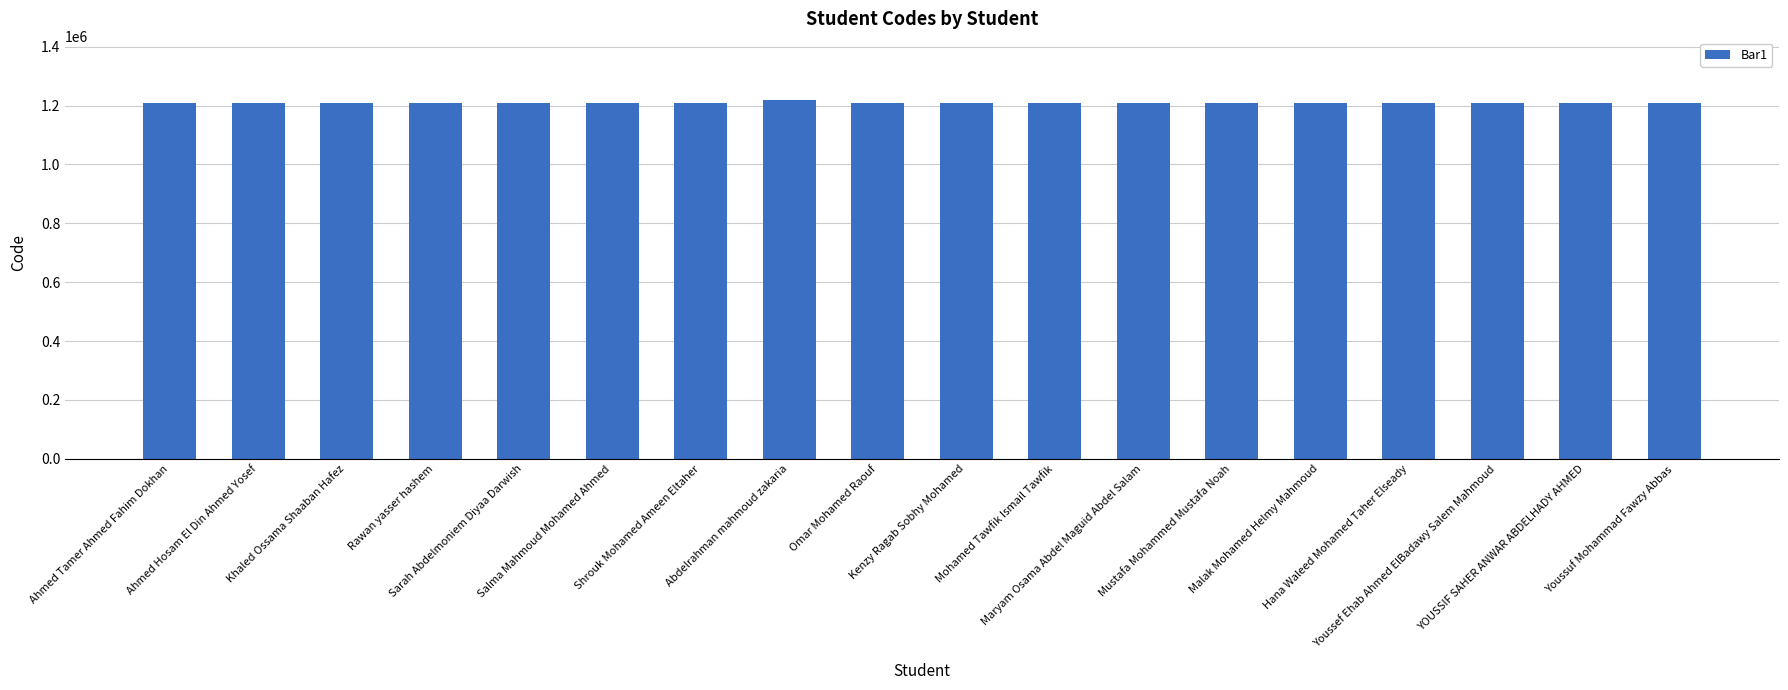

The chart shows a value of 1210081 at Mustafa Mohammed Mustafa Noah. True or false?

True